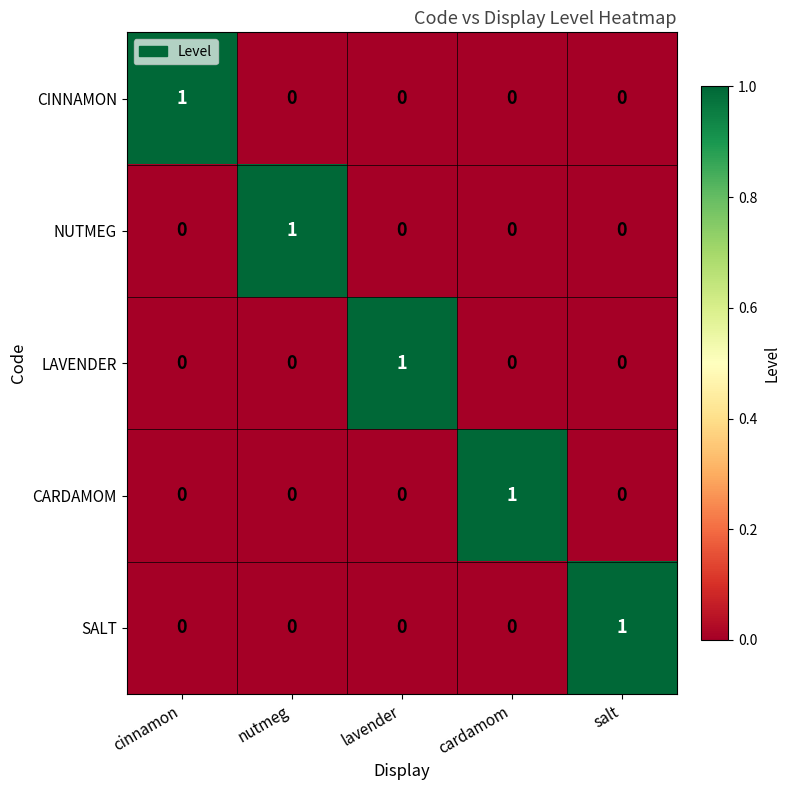

Count the SALT values in the range 0 to 1.

5